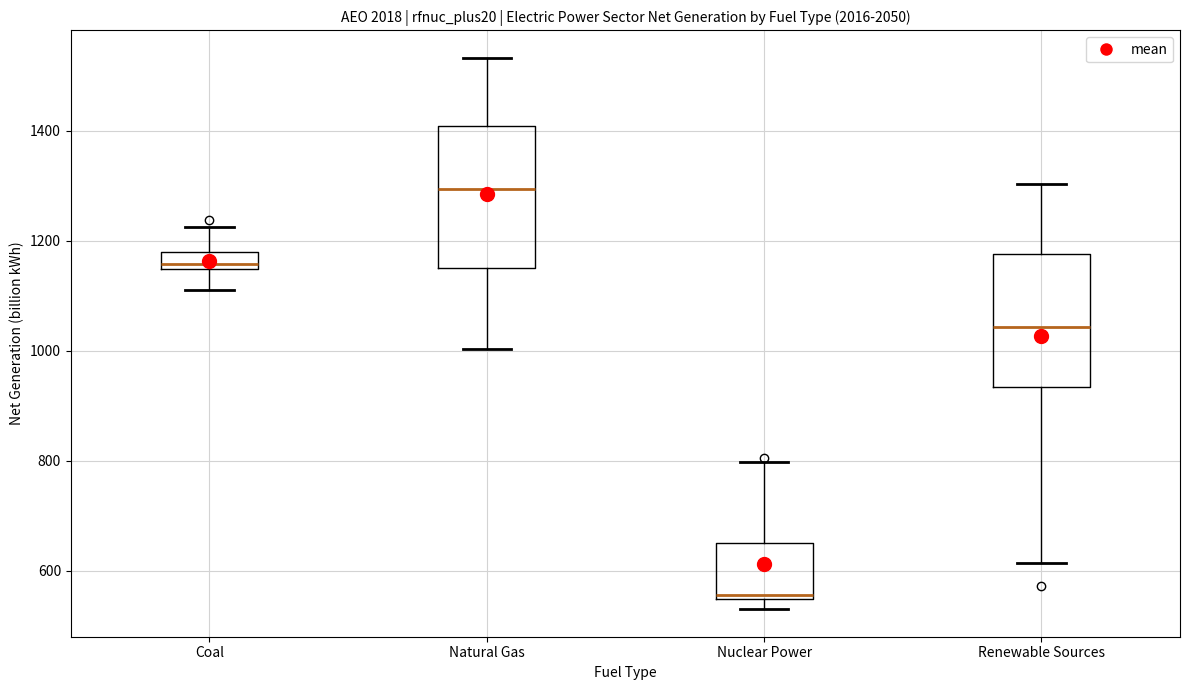

Where is the upper edge of the box for Coal on the y-axis? The values are not printed on the chart, so give them approximately, as read against the axis.

1180